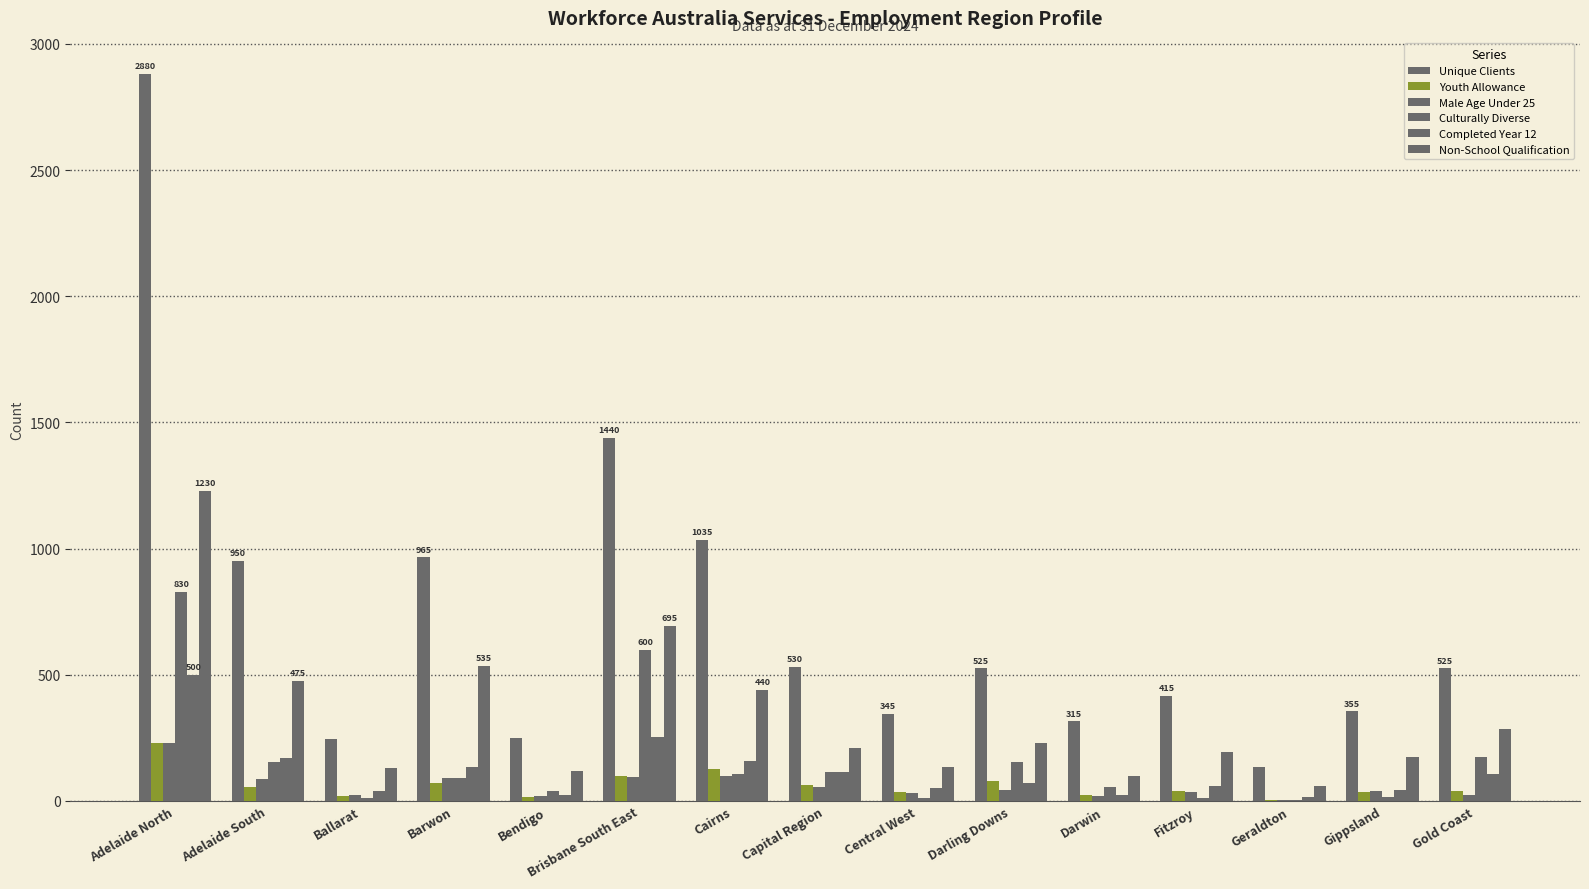

How many groups of bars are there?

15